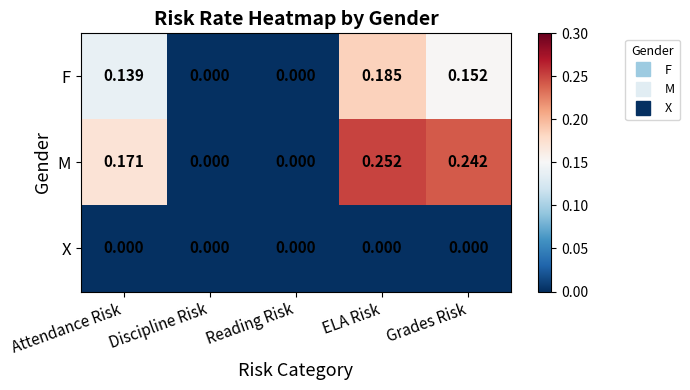

Between ELA Risk and Grades Risk, which series saw the biggest shift?

F